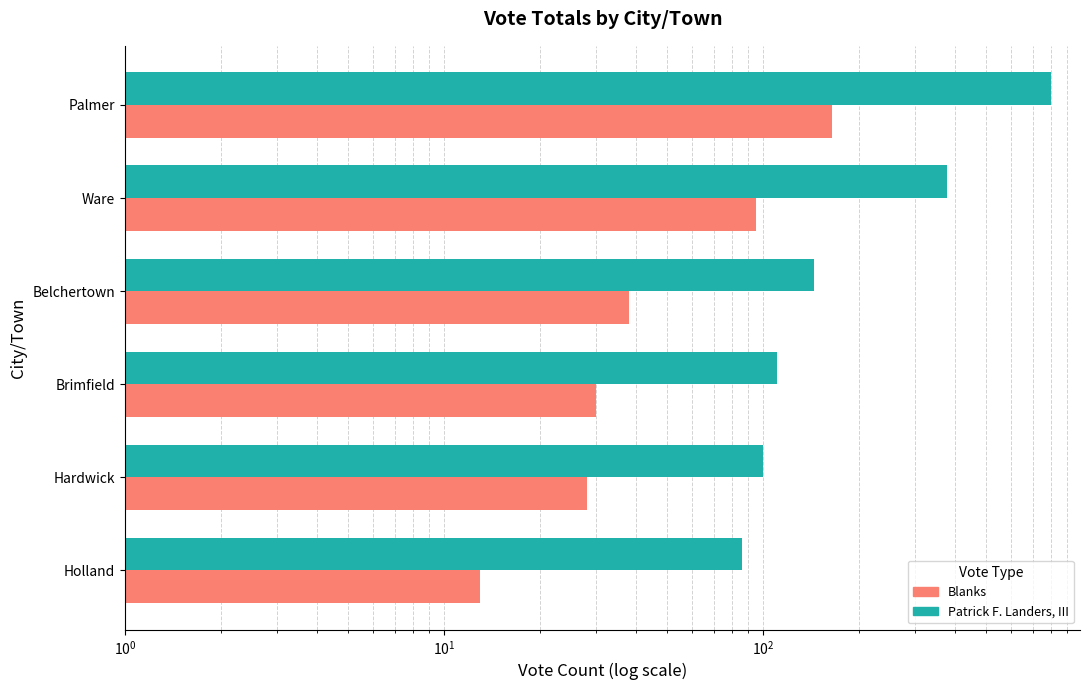

Reading right to left, list all the values displayed in this chart.

Patrick F. Landers, III: 802	378	145	111	100	86
Blanks: 164	95	38	30	28	13